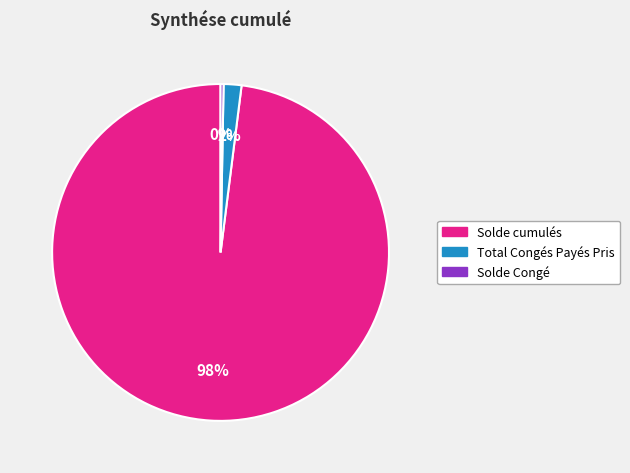

To the nearest percent, what is the average slice percentage?

33%